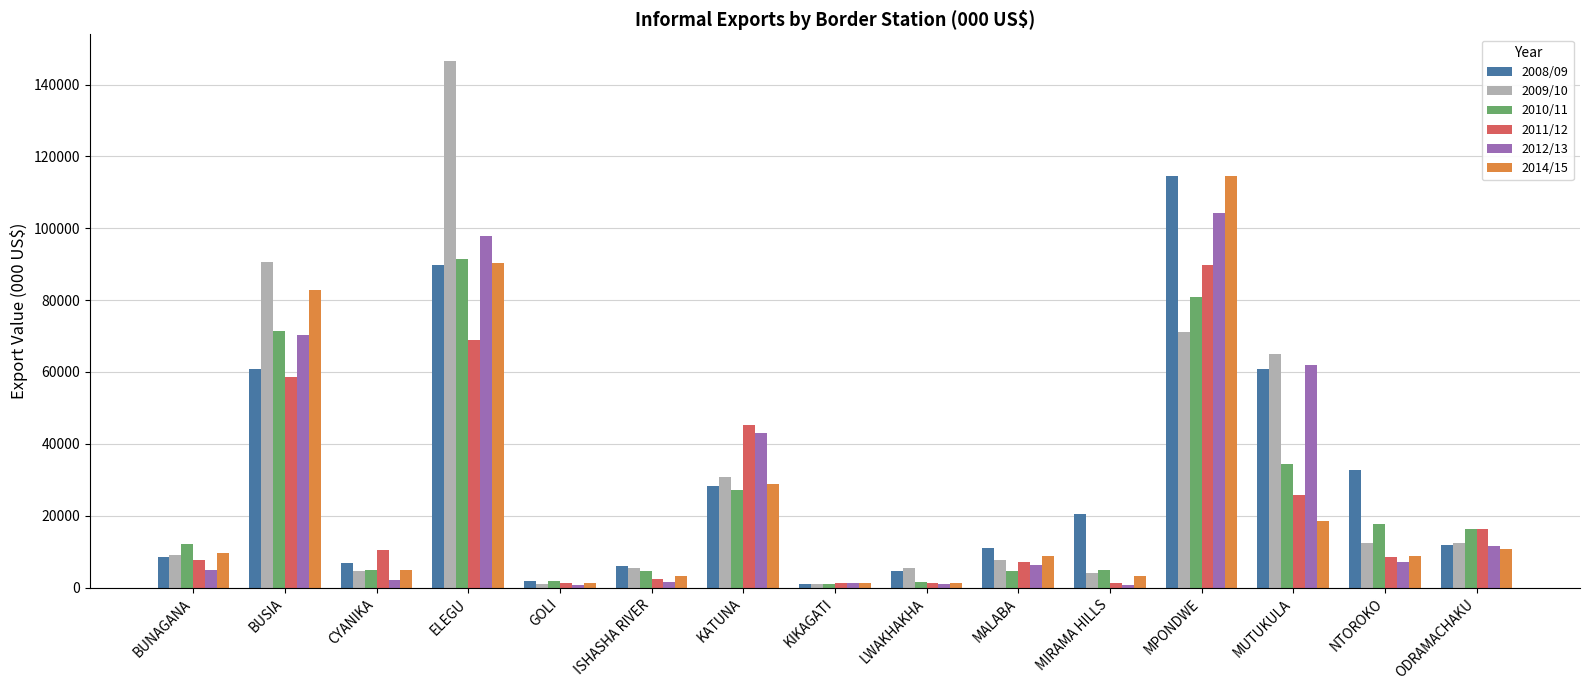

What is the approximate value of 2011/12 at MIRAMA HILLS?

1218.1